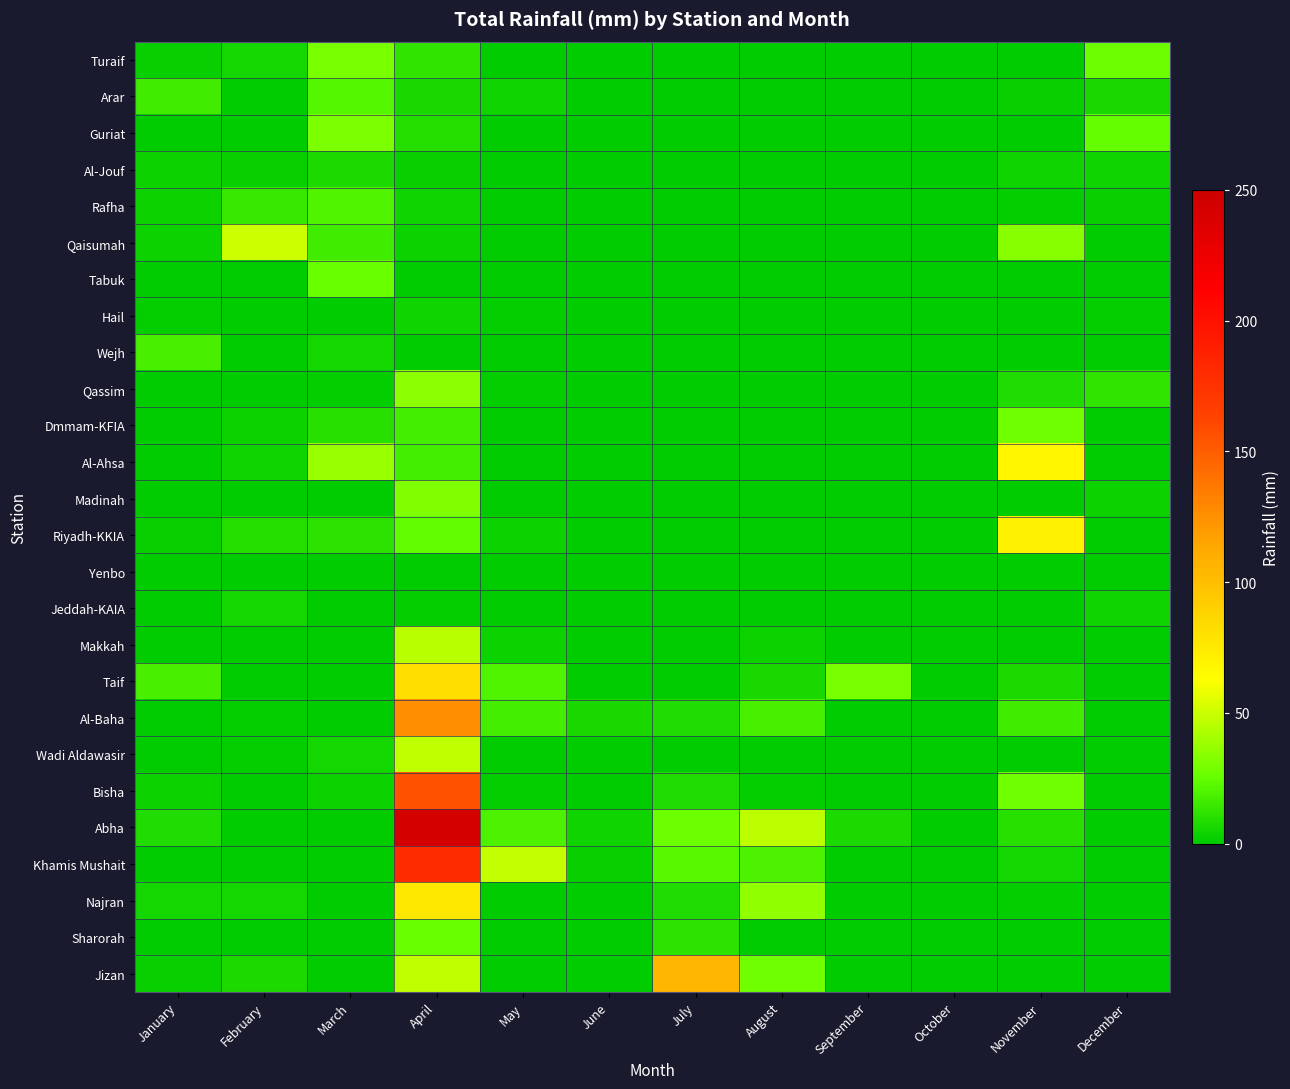

Which category has the highest value across all series?

April